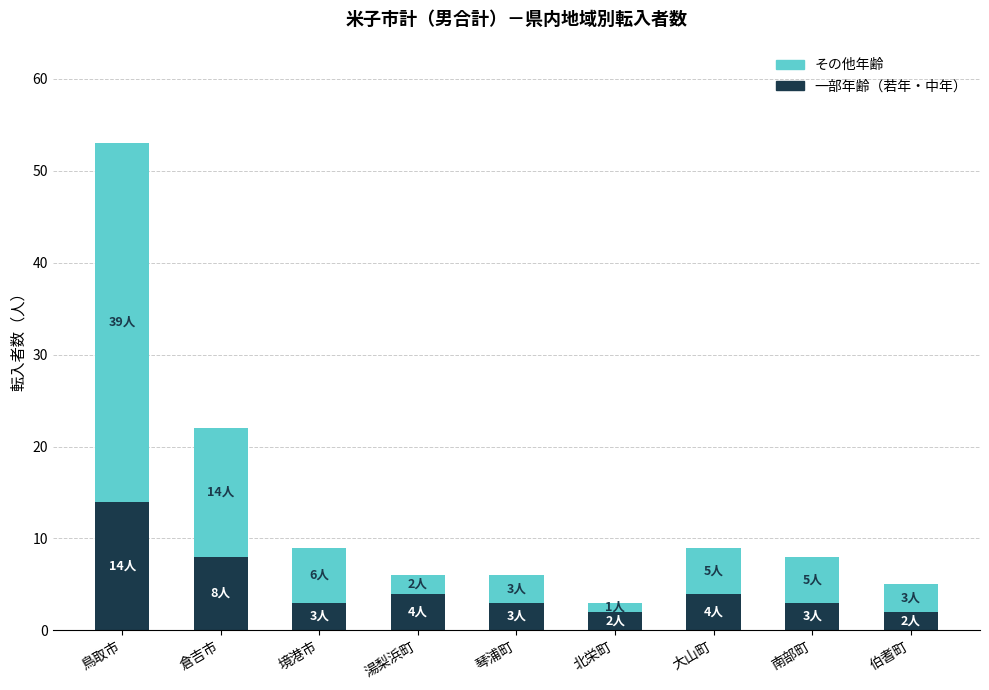

At which category is the sum across all series the highest?

鳥取市